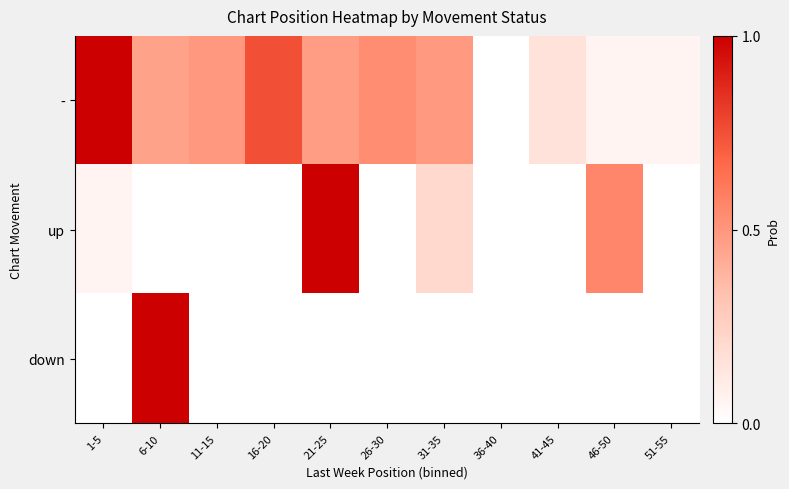

Rank the series by their maximum value, from lowest to highest.

-, up, down